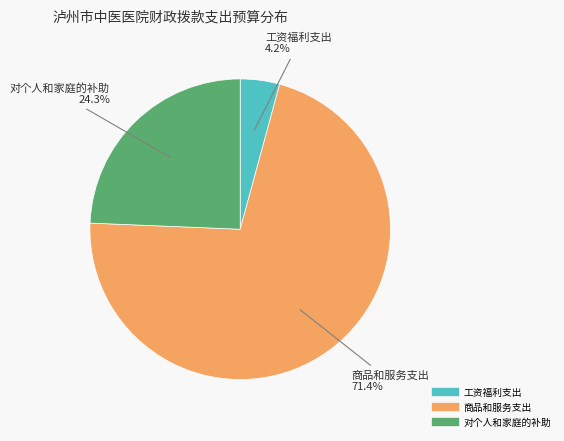

The 对个人和家庭的补助 slice represents 33% of the pie. True or false?

False